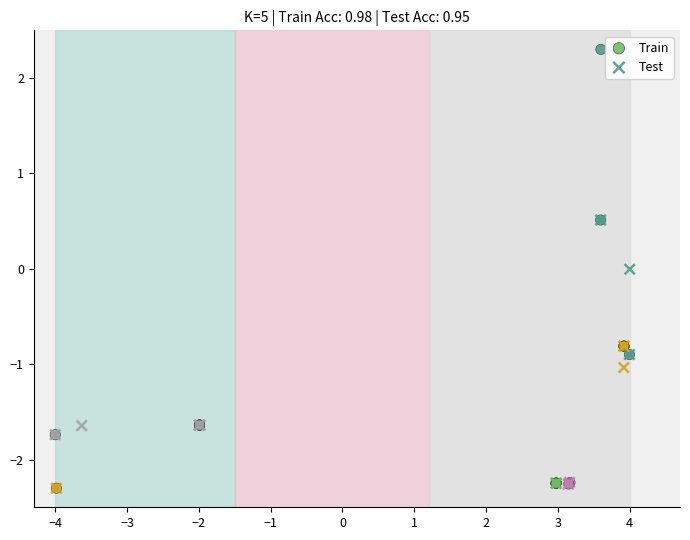

Which series has the largest Y range (max minus min)?

Train